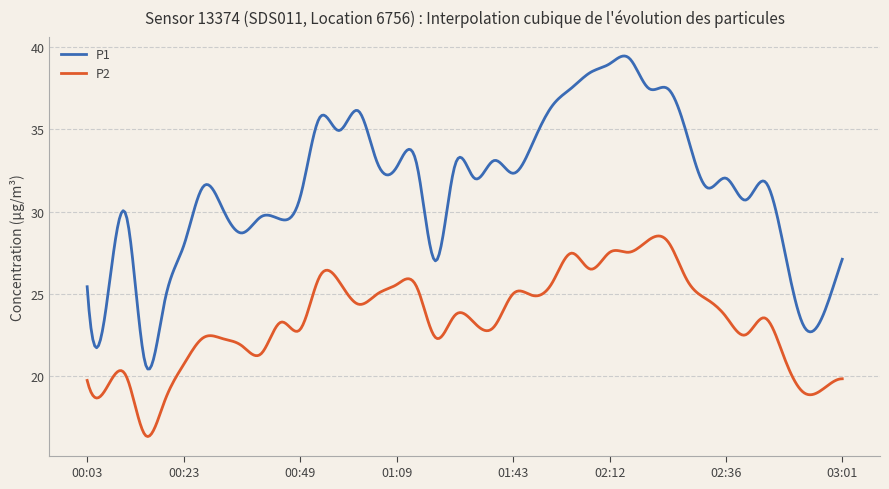

True or false: P2 and P1 intersect in this chart.

False